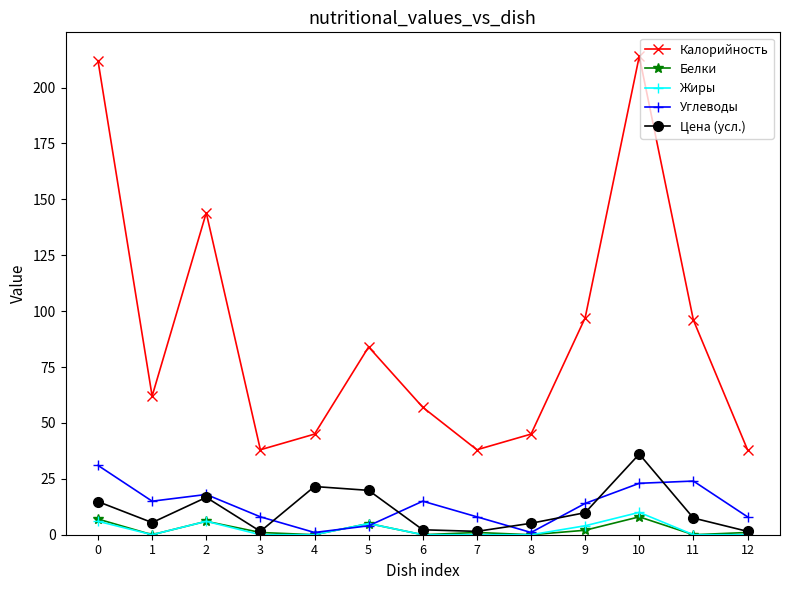

Is it true that Калорийность equals 57.0 at 6?

True